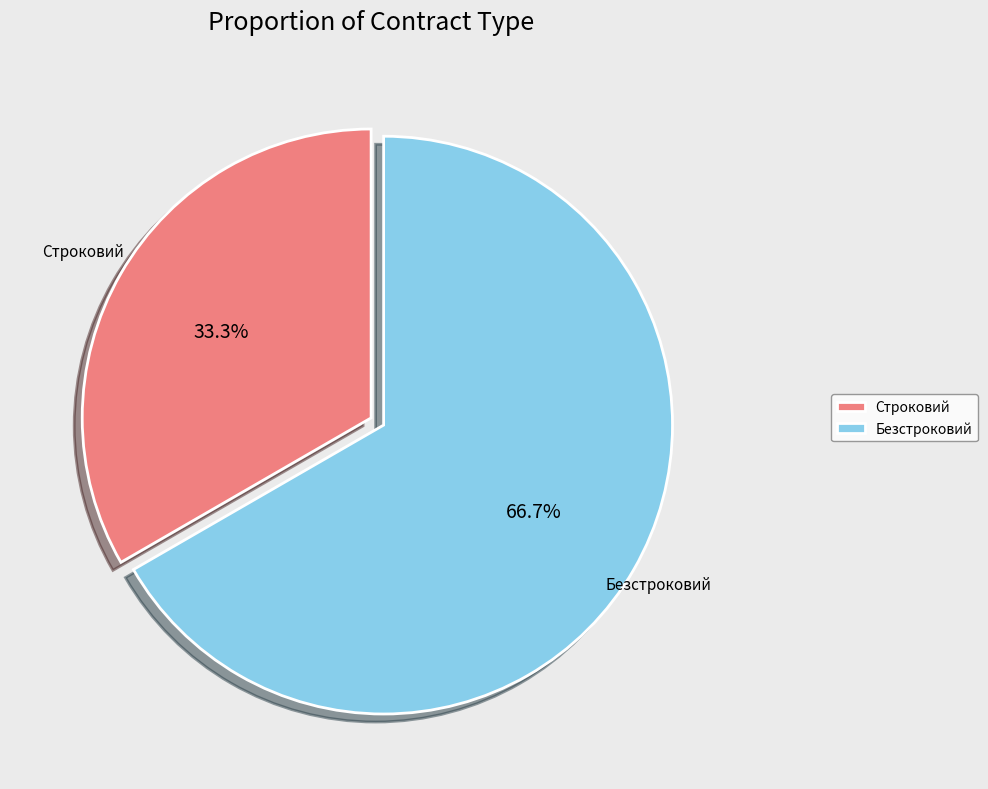

The Строковий slice represents 33% of the pie. True or false?

True